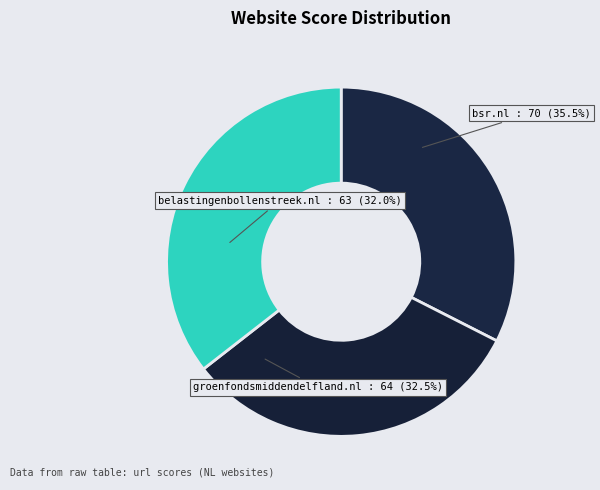

Rank the categories by value from highest to lowest.

bsr.nl, groenfondsmiddendelfland.nl, belastingenbollenstreek.nl